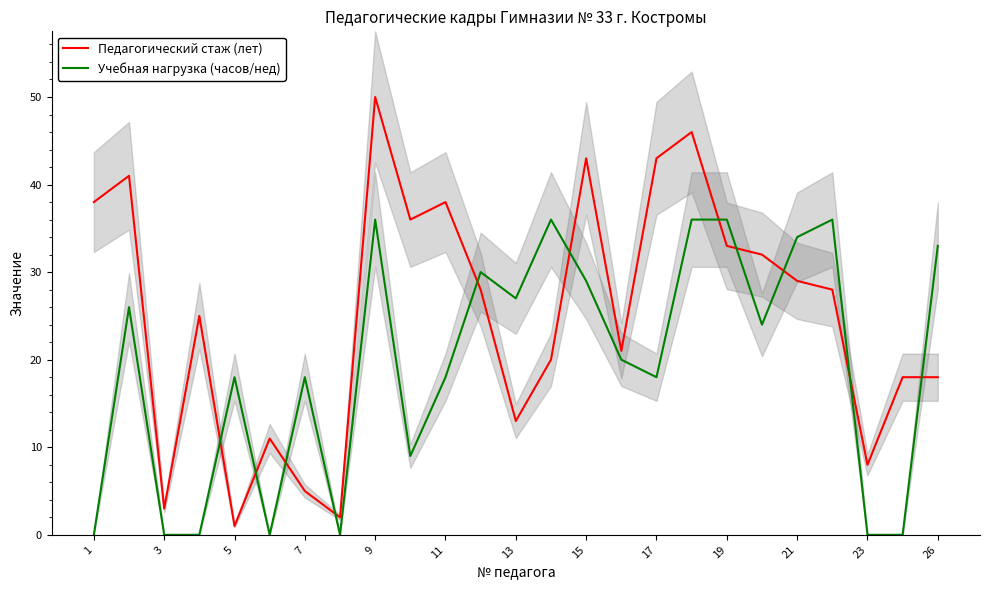

Which series ends up on top after the final intersection of Учебная нагрузка (часов/нед) and Педагогический стаж (лет)?

Учебная нагрузка (часов/нед)